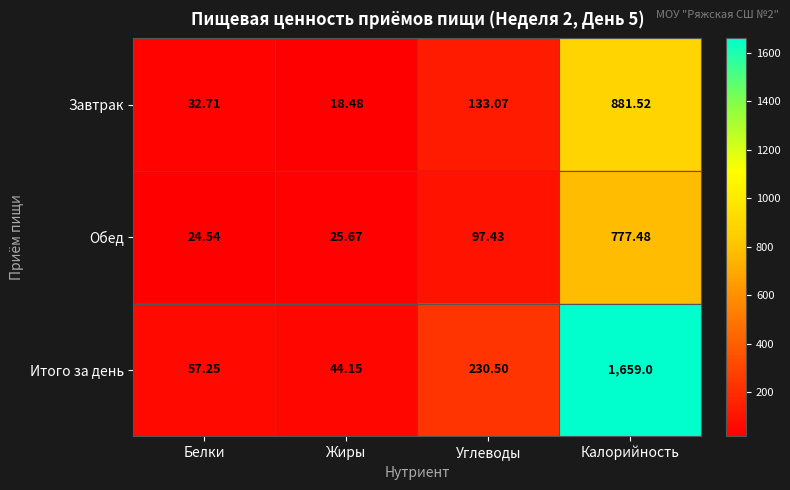

How many values in the Итого за день series exceed 230?

2